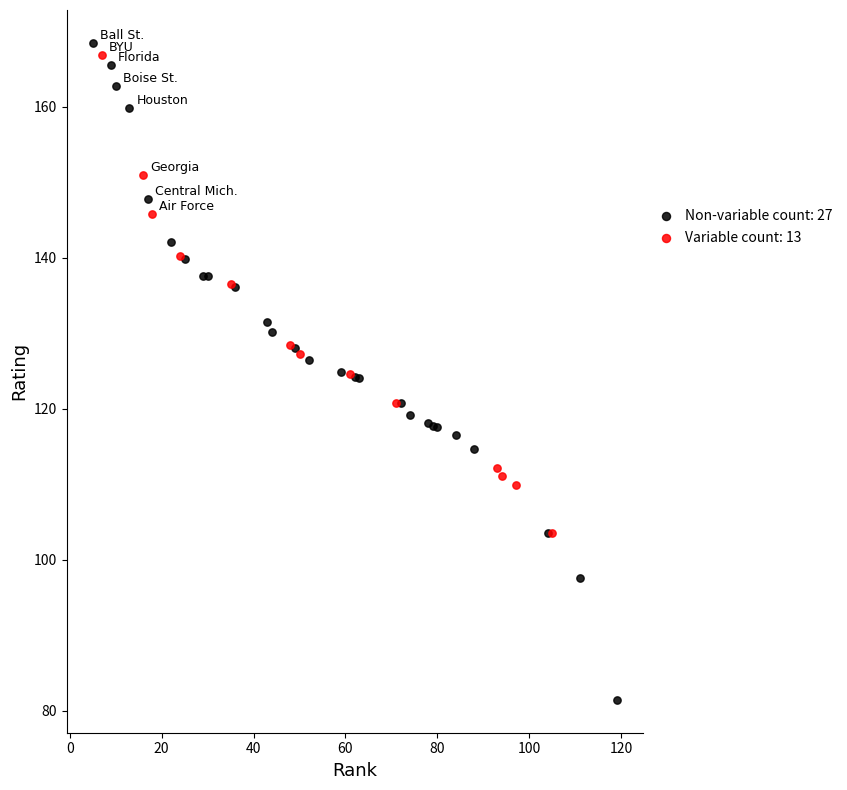

Which series contains the lowest Y value?

Non-variable count: 27